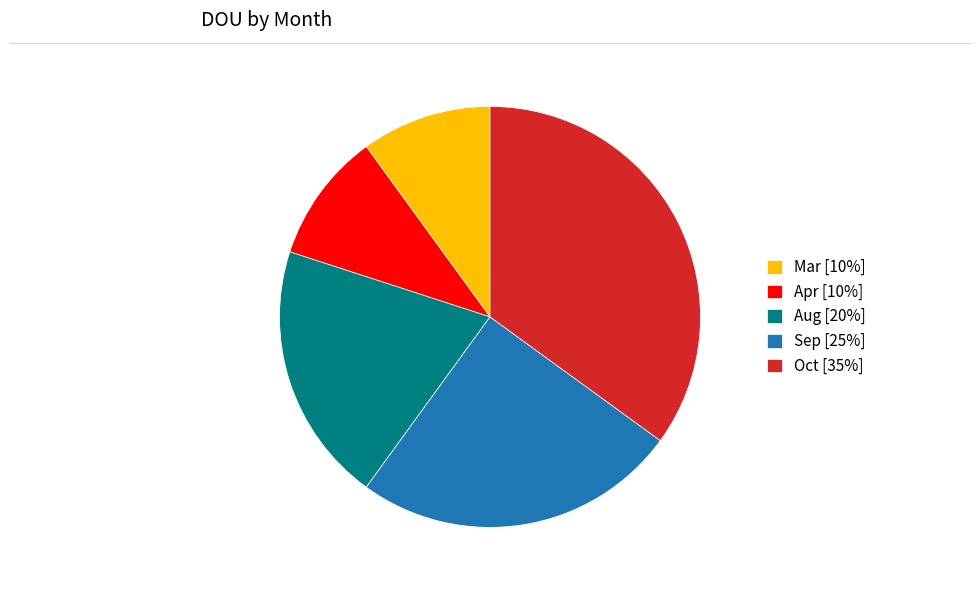

Count the number of slices in the pie.

5